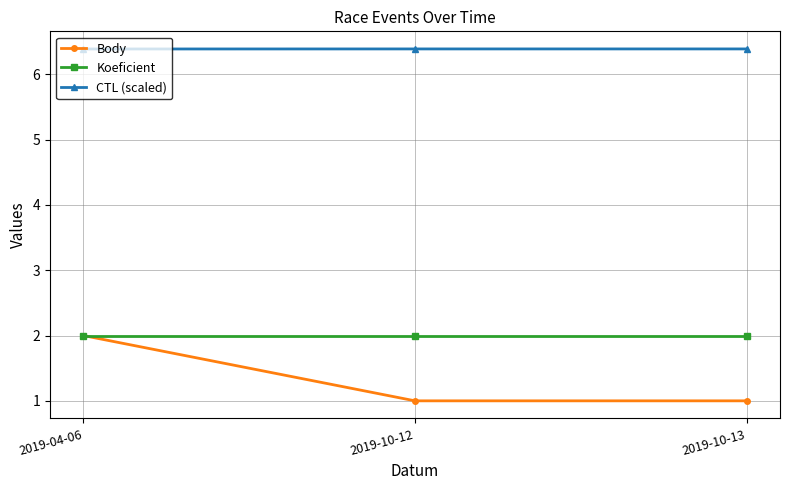

Reading right to left, what are all the values shown in this chart?

Body: 1.0	1.0	2.0
Koeficient: 2.0	2.0	2.0
CTL (scaled): 6.4	6.4	6.4